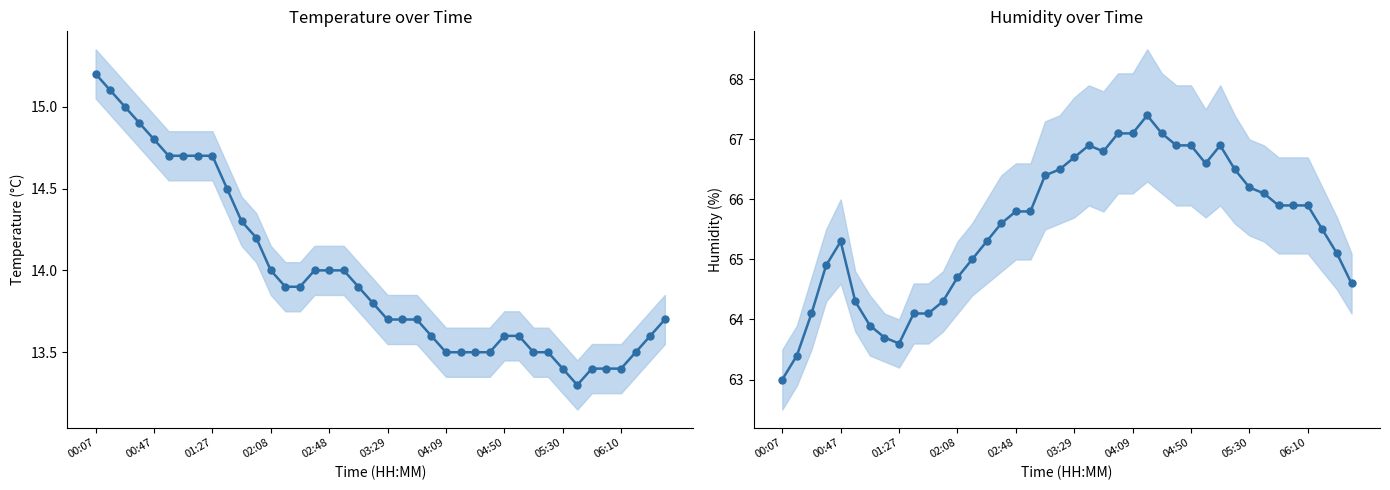

Which category has the highest value across all series?

25